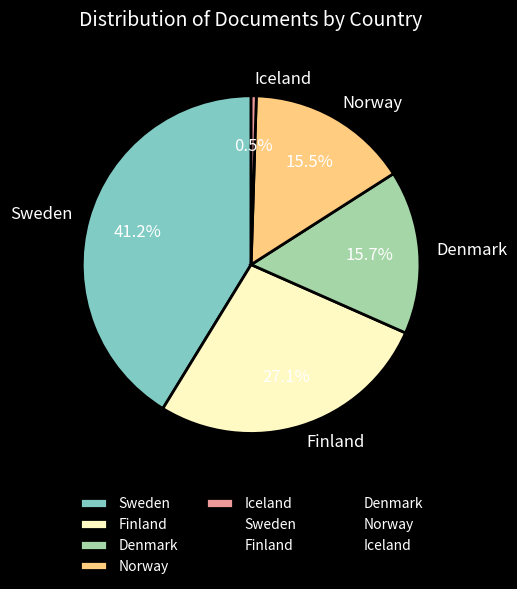

Does Sweden represent more than half of the total?

No